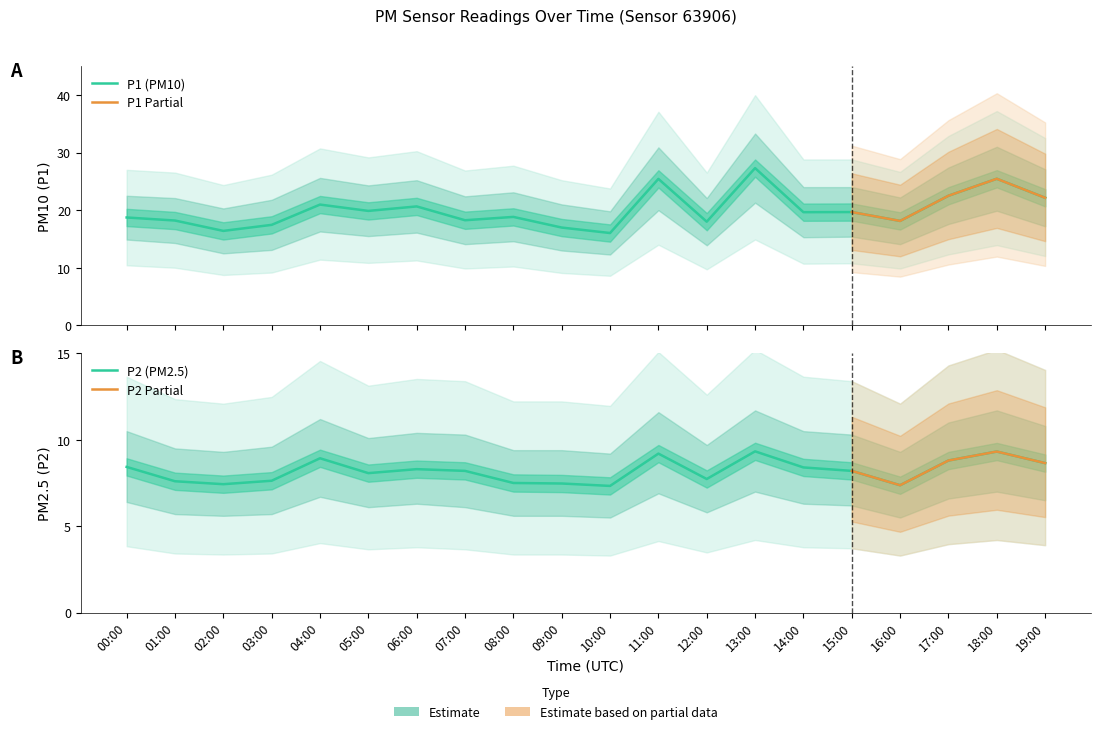

Where does the P2 series first go above 8?

00:00